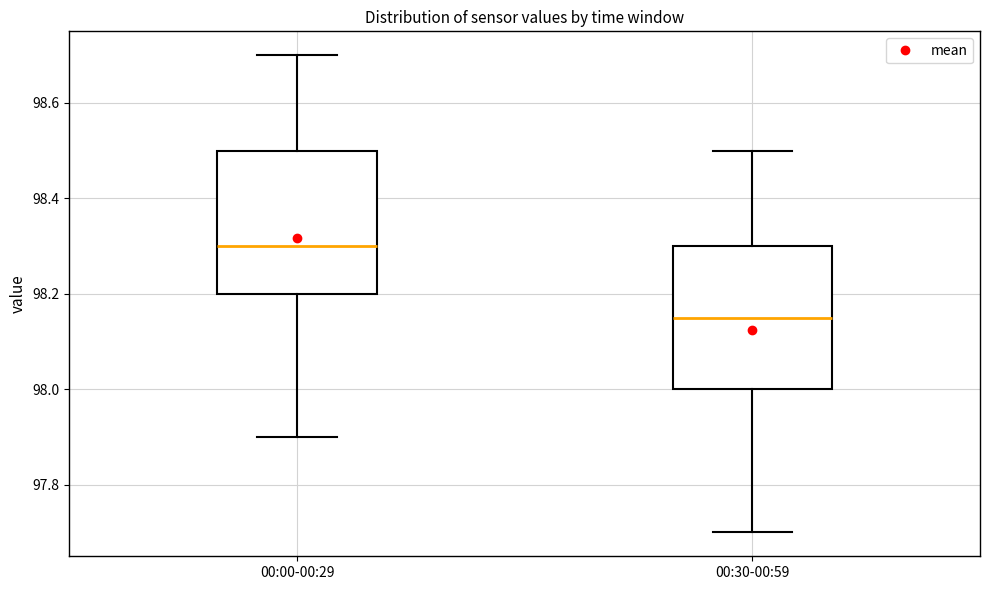

Reading left to right, transcribe this box plot: for each box, give where its median line is, the range the box spans, and where its two whiskers end, as read against the y-axis. The values are not printed on the chart, so give them approximately, as read against the axis.

00:00-00:29: median 98.30, box 98.20 to 98.50, whiskers 97.90 to 98.70
00:30-00:59: median 98.16, box 98.00 to 98.30, whiskers 97.70 to 98.50